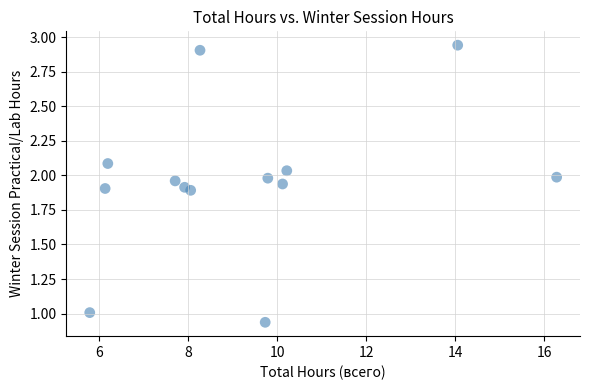

What is the range of X values (max minus min)?

10.5